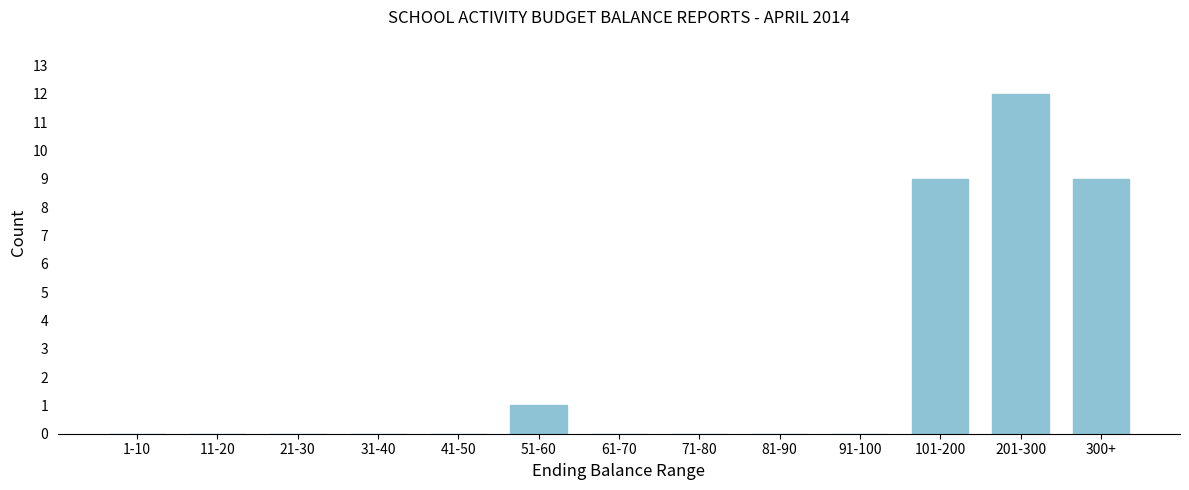

Reading left to right, what are all the values shown in this chart?

1-10=0	11-20=0	21-30=0	31-40=0	41-50=0	51-60=1	61-70=0	71-80=0	81-90=0	91-100=0	101-200=9	201-300=12	300+=9